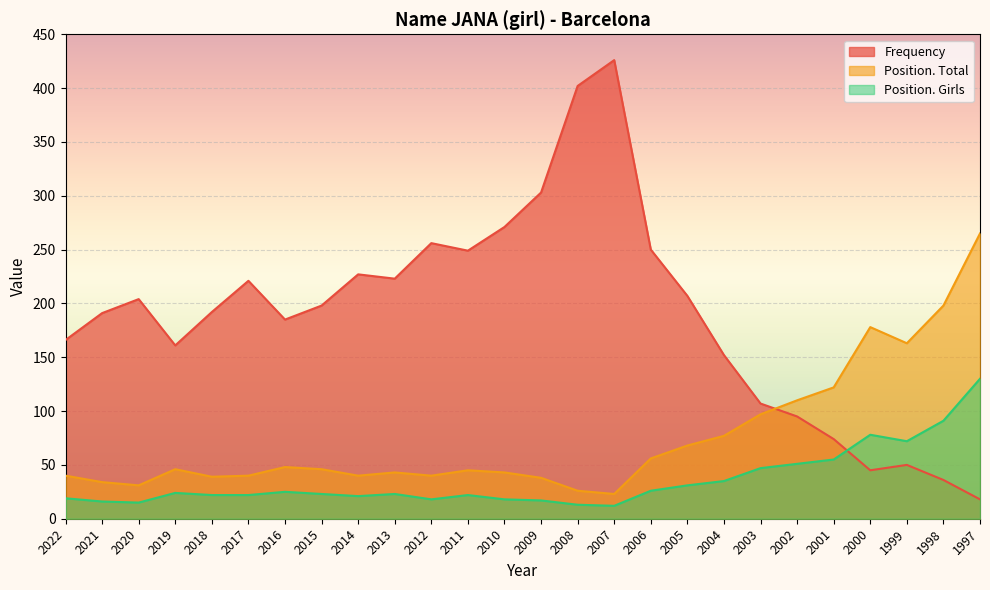

What are all the series names shown in the legend?

Frequency, Position. Total, Position. Girls